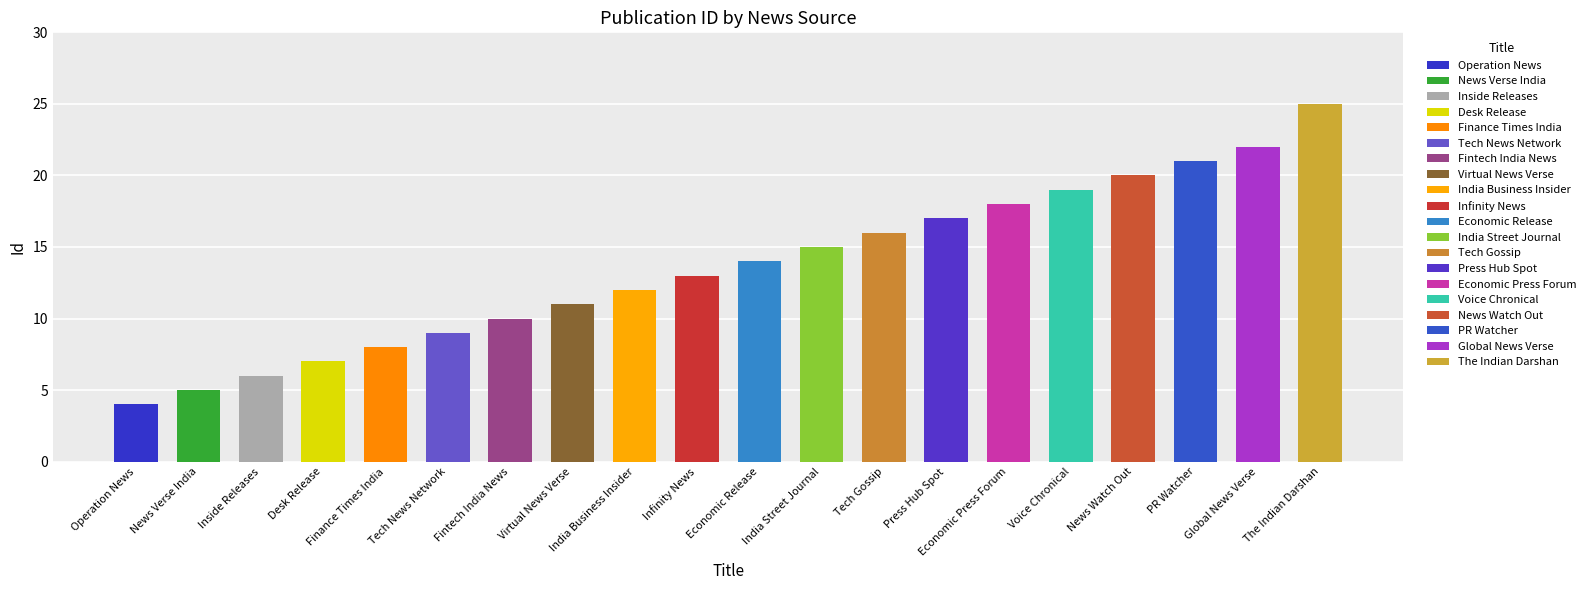

Reading right to left, list all the values displayed in this chart.

25	22	21	20	19	18	17	16	15	14	13	12	11	10	9	8	7	6	5	4